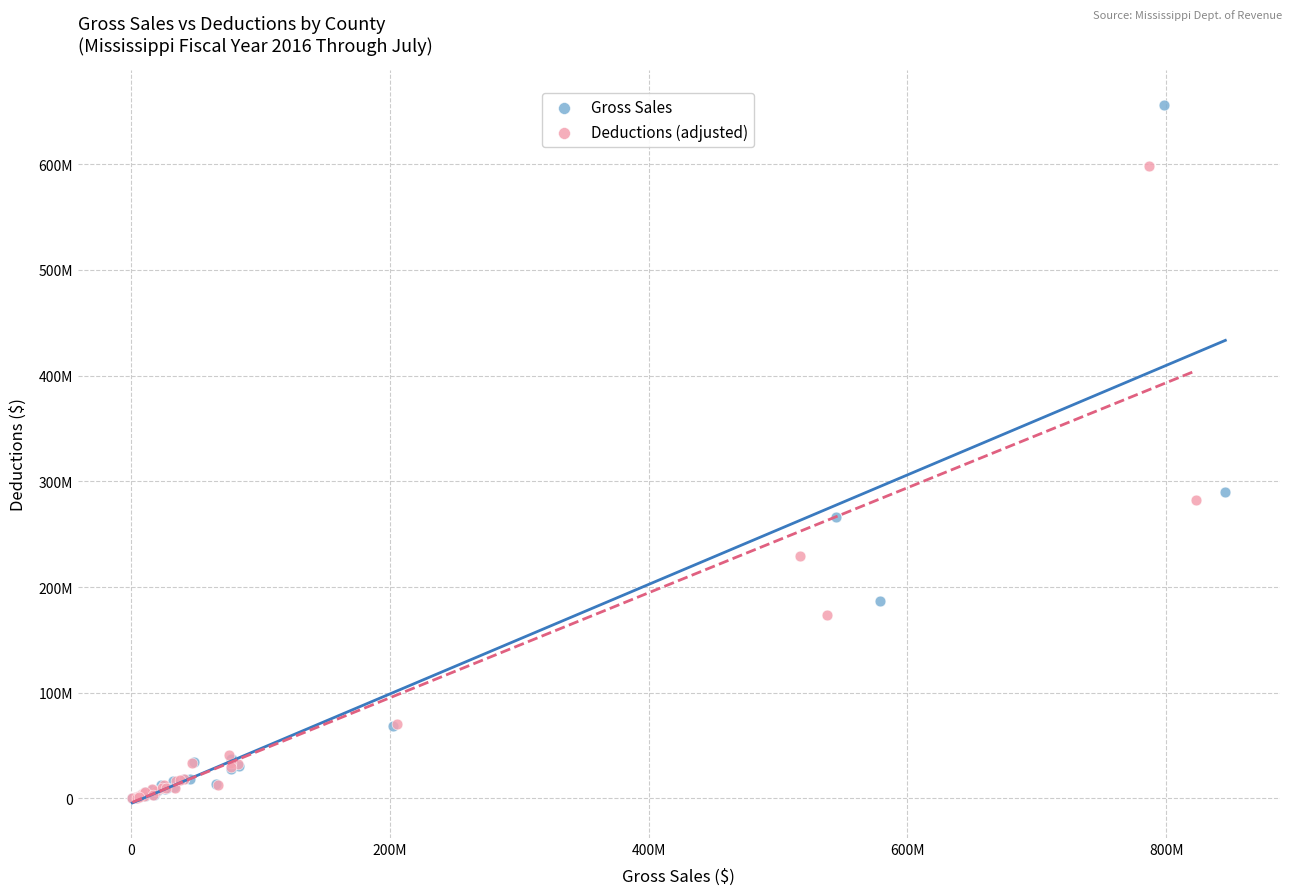

What are all the series names shown in the legend?

Gross Sales, Deductions (adjusted)